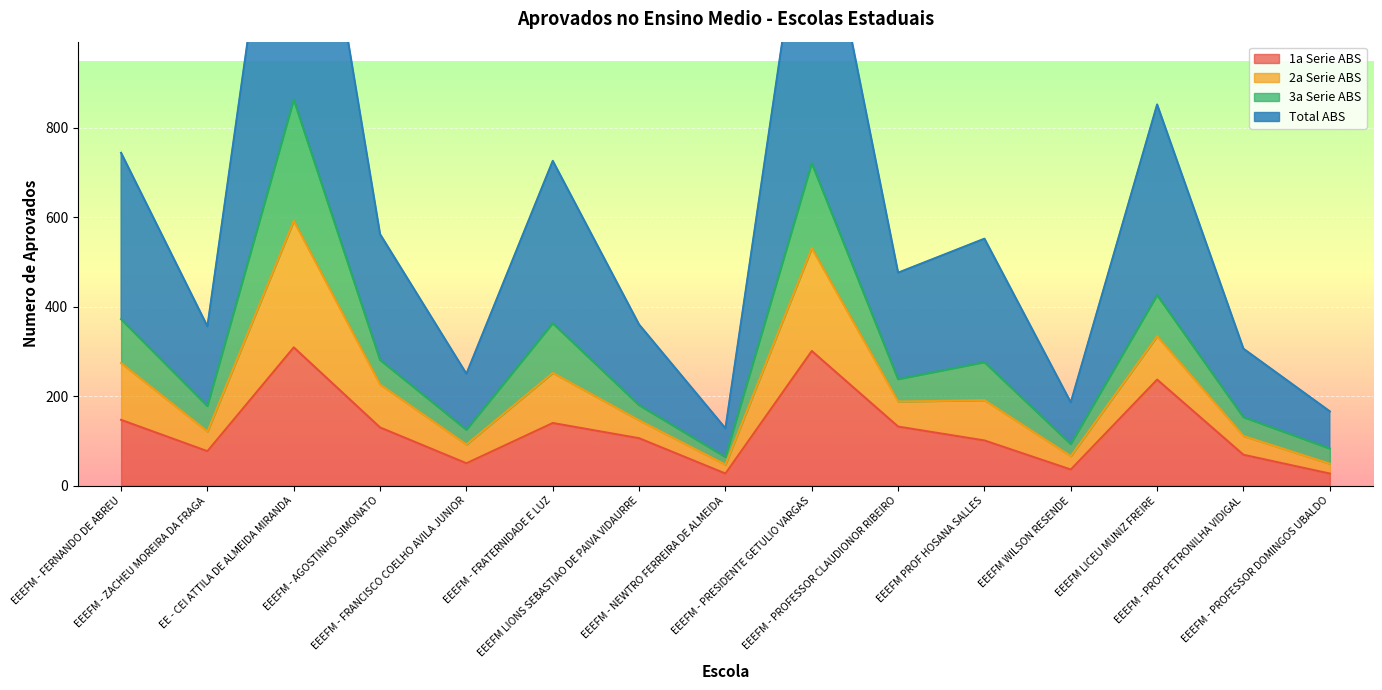

At which category is the sum across all series the highest?

EE - CEI ATTILA DE ALMEIDA MIRANDA